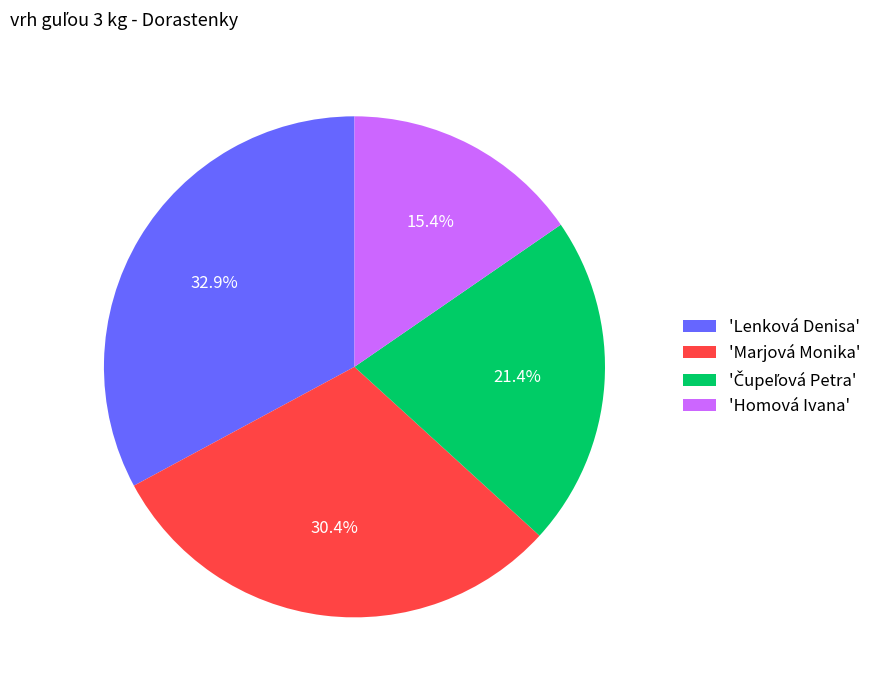

Does 'Homová Ivana' account for over 50% of the chart?

No